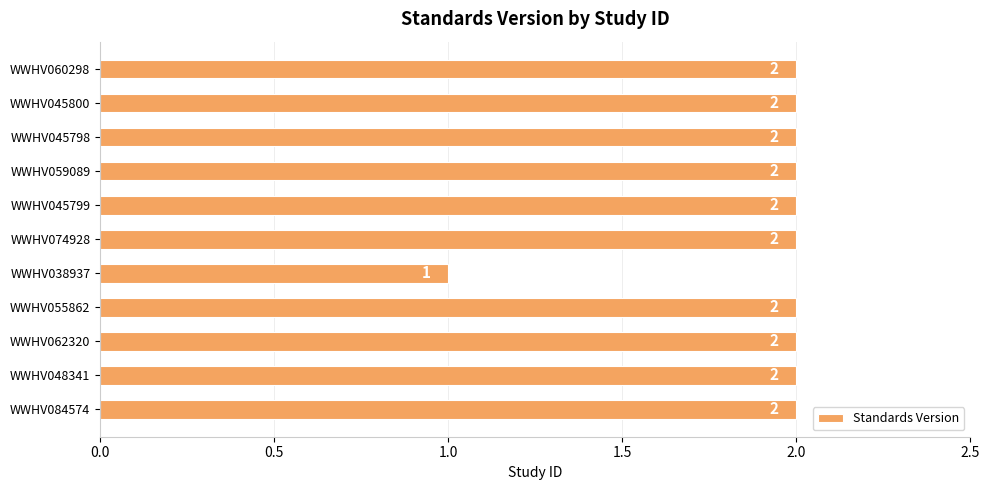

The chart shows a value of 3 at WWHV084574. True or false?

False